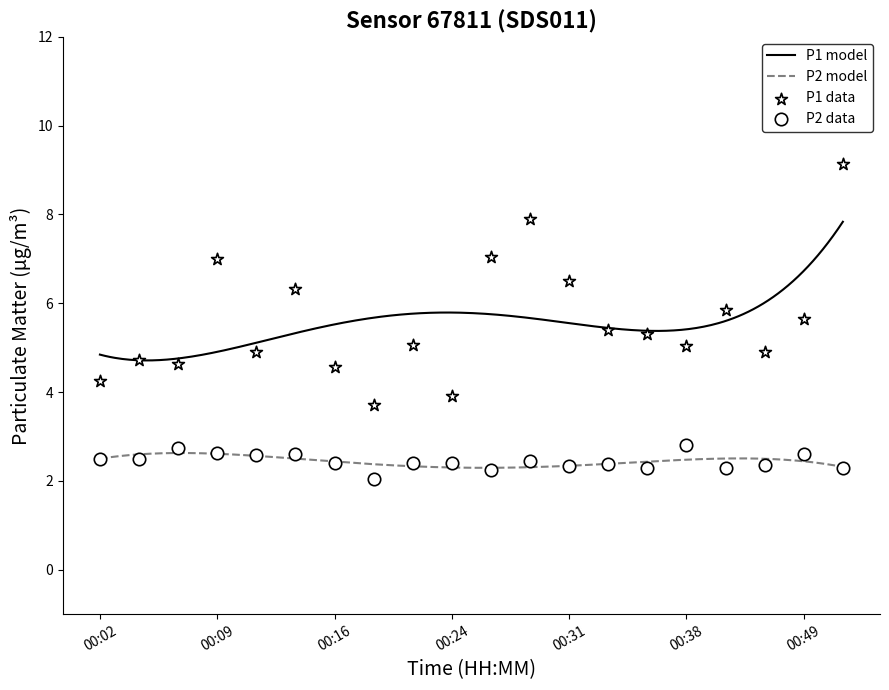

At which category is the sum across all series the highest?

00:52